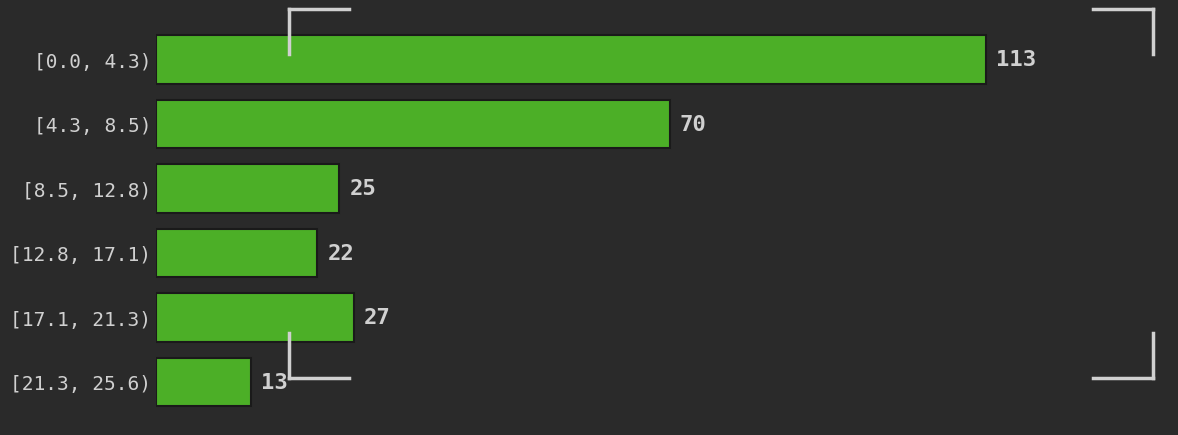

Reading bottom to top, extract all data points from this chart.

13	27	22	25	70	113